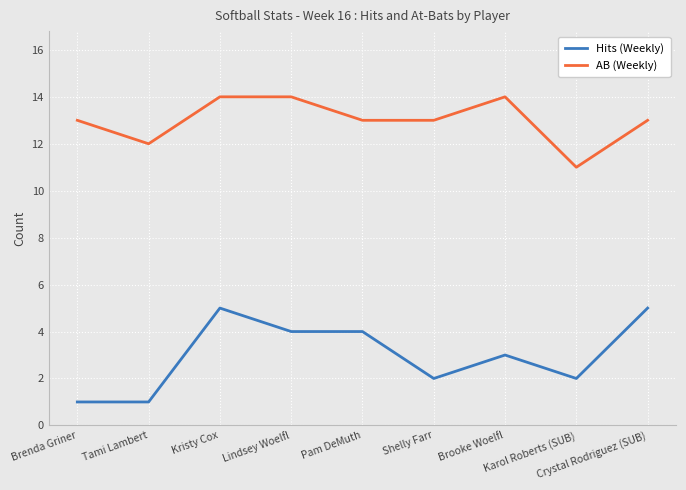

Which series has the largest range (max minus min)?

Hits (Weekly)